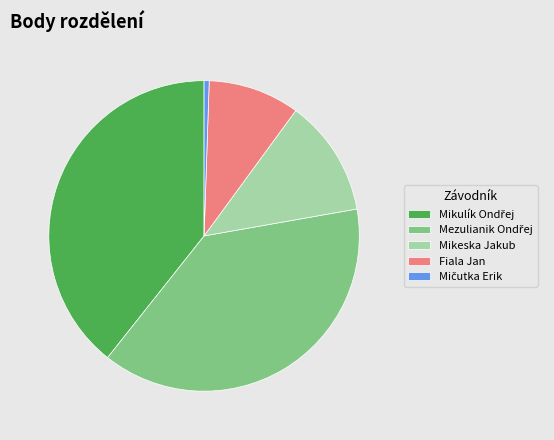

True or false: Mikeska Jakub accounts for 12% of the total.

True